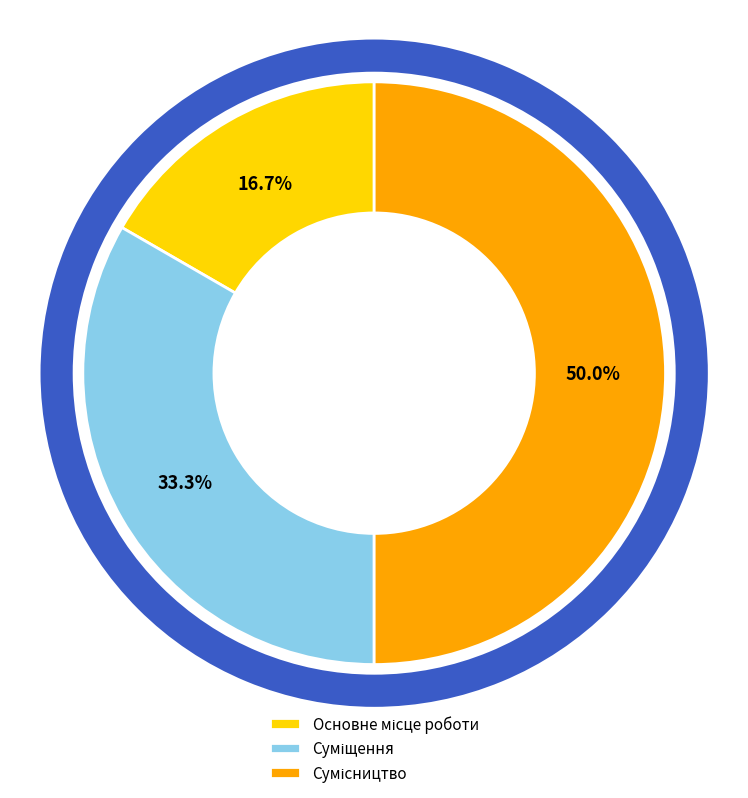

How many segments does this pie chart have?

3